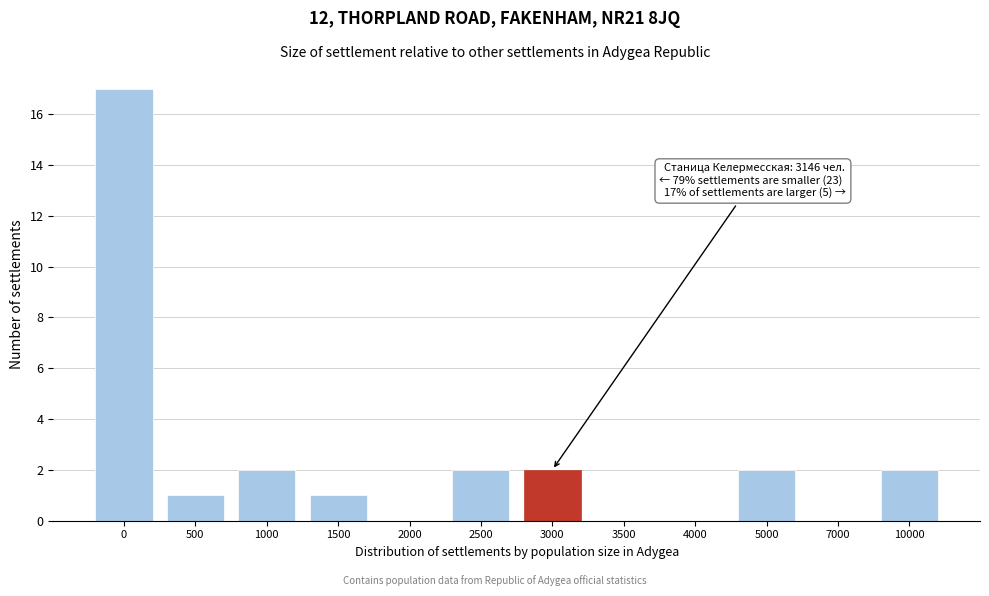

Reading left to right, transcribe all the data shown in this chart.

0=17	500=1	1000=2	1500=1	2000=0	2500=2	3000=2	3500=0	4000=0	5000=2	7000=0	10000=2